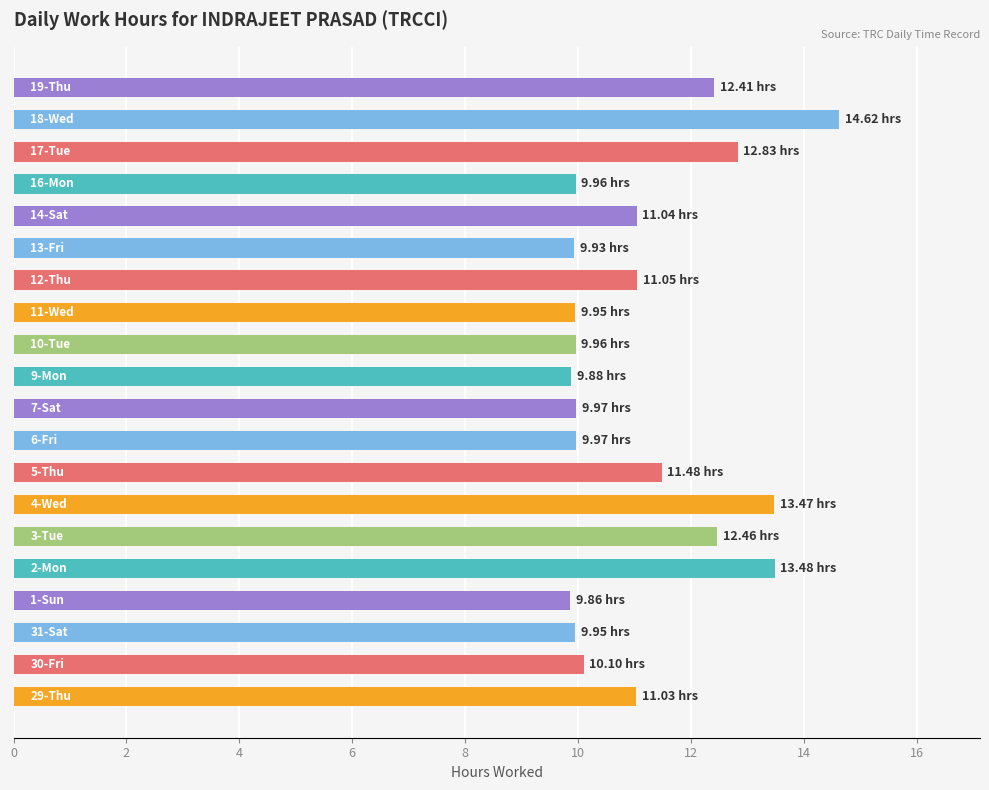

What is the difference between the second highest and minimum values?

3.6